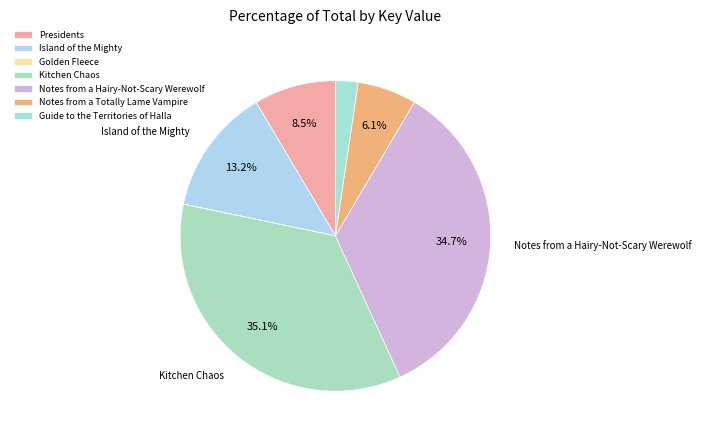

To the nearest percent, what is the average slice percentage?

14%